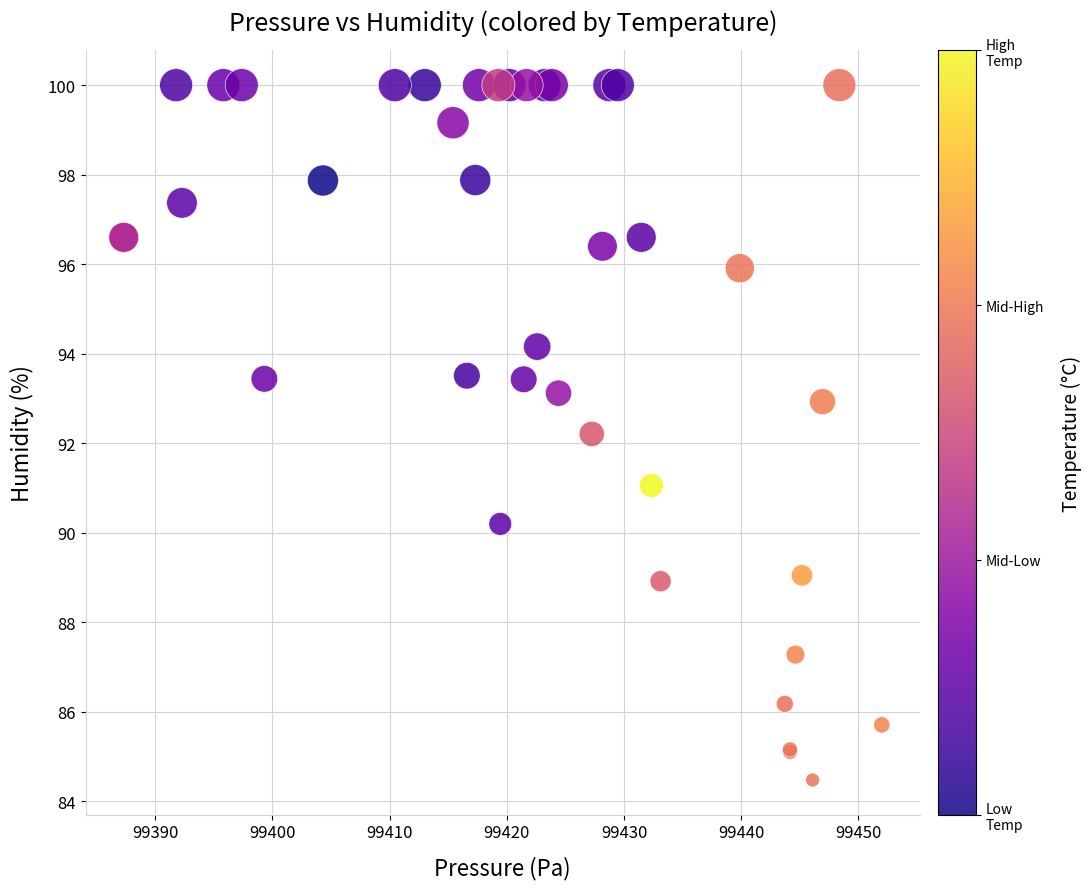

What Y value in the scatter plot is closest to 92?

92.2